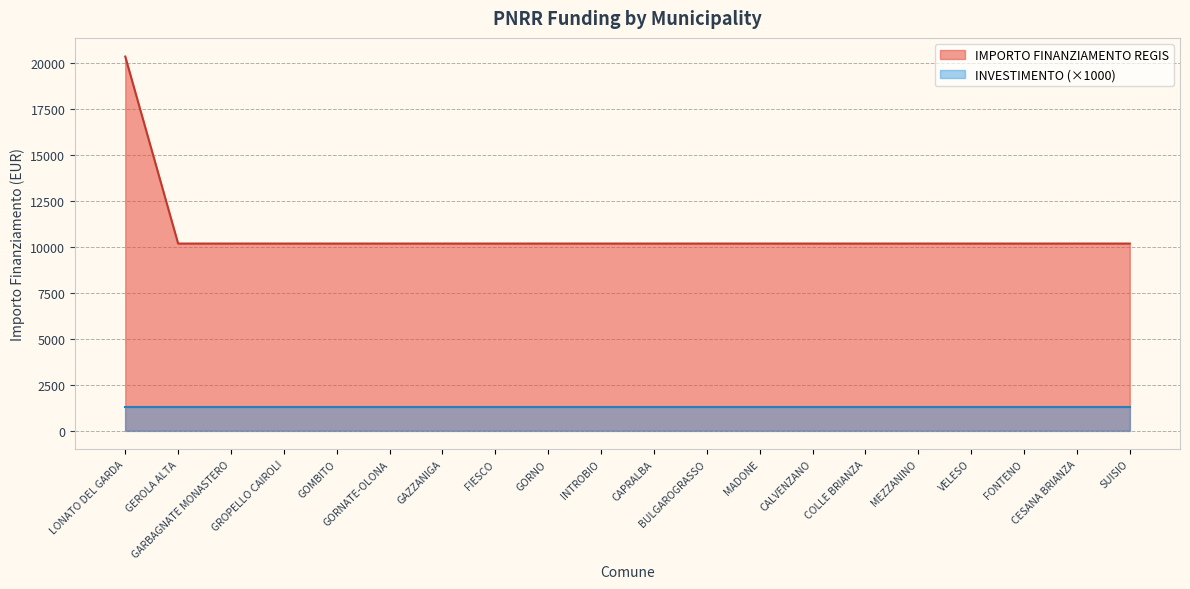

How many values exceed 10172?

1